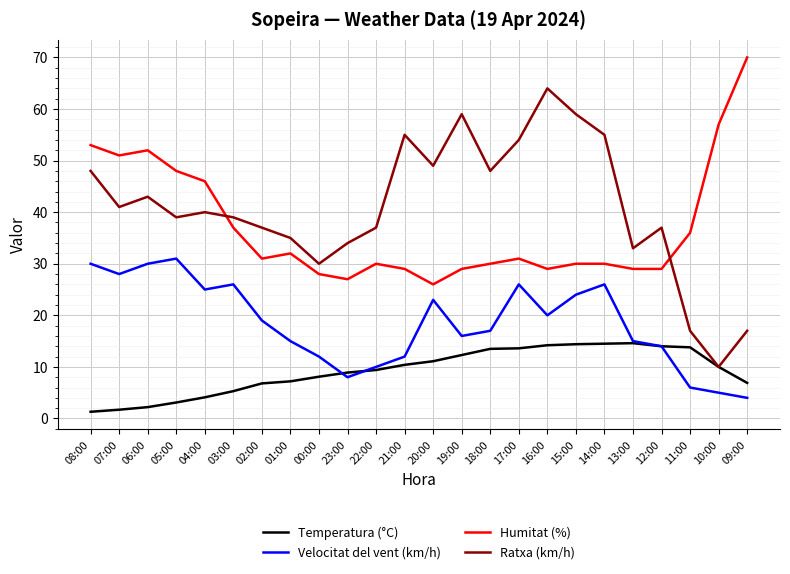

What is the highest value of the Ratxa (km/h) series?

64.0